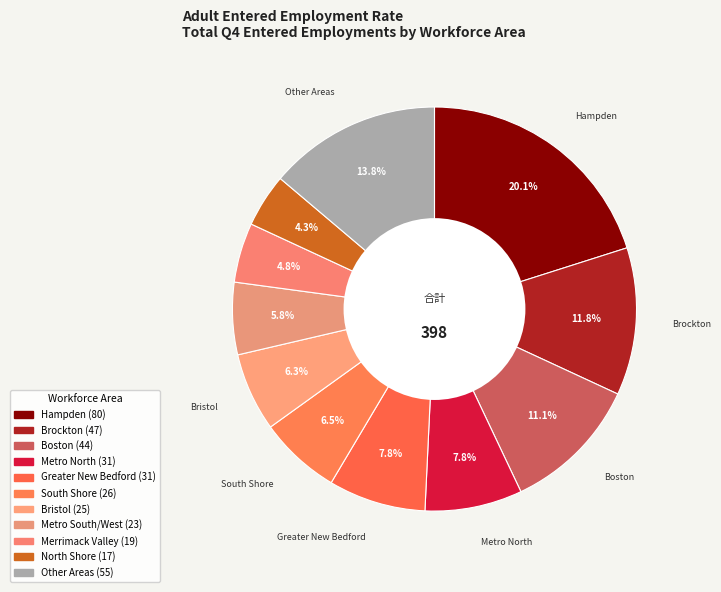

How many slices are in this pie chart?

11